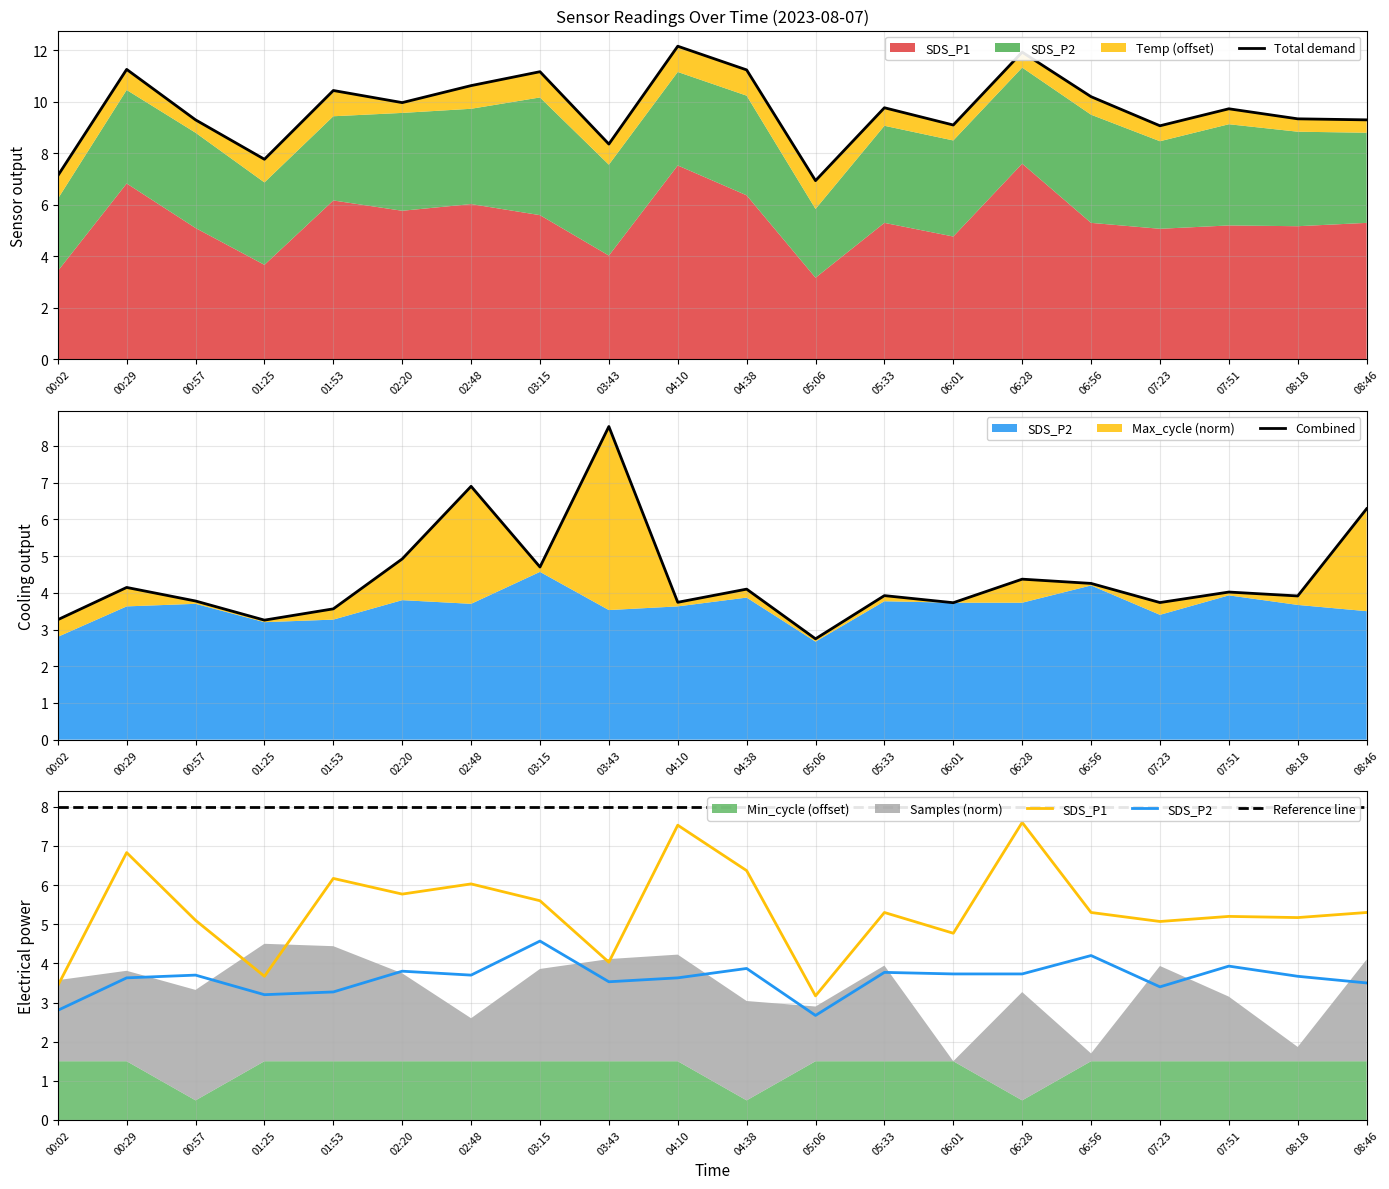

True or false: SDS_P2 and SDS_P1 intersect in this chart.

False